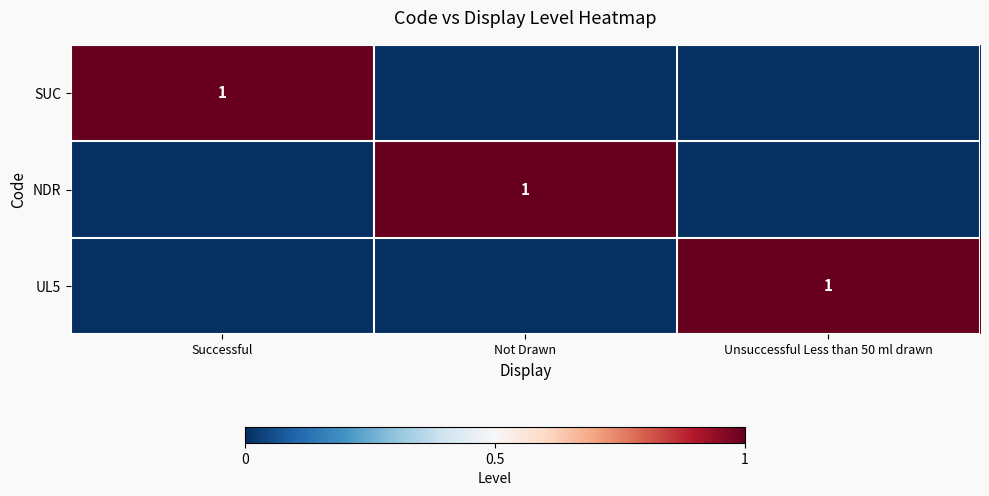

The SUC series shows 1 at Successful. True or false?

True